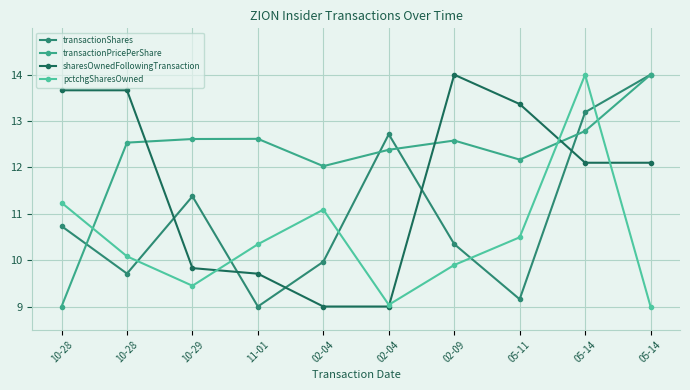

Reading left to right, transcribe all the data shown in this chart.

transactionShares: 10-28=10.7	10-28=9.7	10-29=11.4	11-01=9.0	02-04=10.0	02-04=12.7	02-09=10.3	05-11=9.2	05-14=13.2	05-14=14.0
transactionPricePerShare: 10-28=9.0	10-28=12.5	10-29=12.6	11-01=12.6	02-04=12.0	02-04=12.4	02-09=12.6	05-11=12.2	05-14=12.8	05-14=14.0
sharesOwnedFollowingTransaction: 10-28=13.7	10-28=13.7	10-29=9.8	11-01=9.7	02-04=9.0	02-04=9.0	02-09=14.0	05-11=13.4	05-14=12.1	05-14=12.1
pctchgSharesOwned: 10-28=11.2	10-28=10.1	10-29=9.4	11-01=10.3	02-04=11.1	02-04=9.0	02-09=9.9	05-11=10.5	05-14=14.0	05-14=9.0